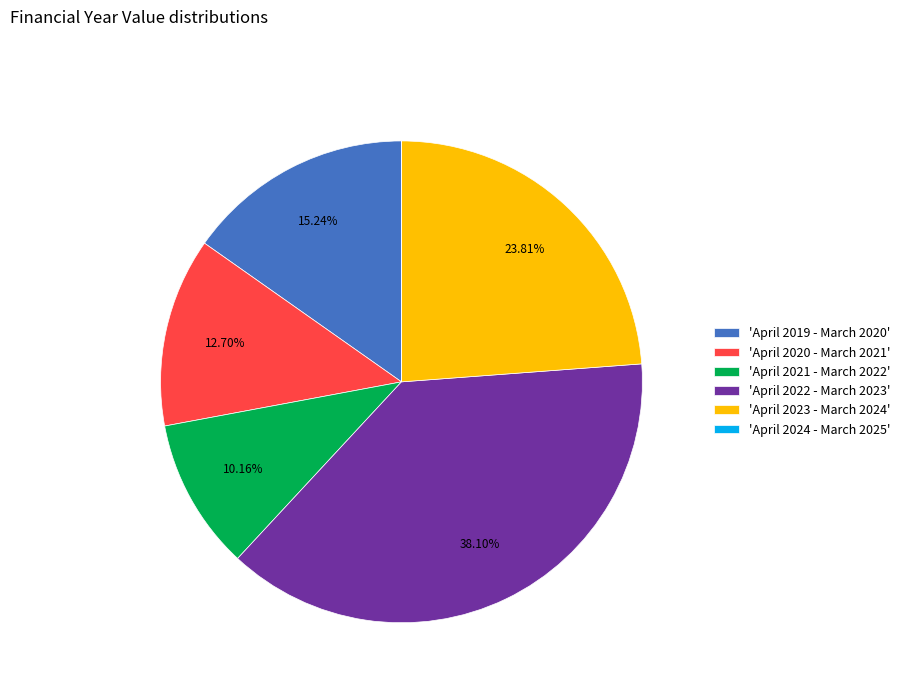

Is there any slice that represents more than half of the pie?

No